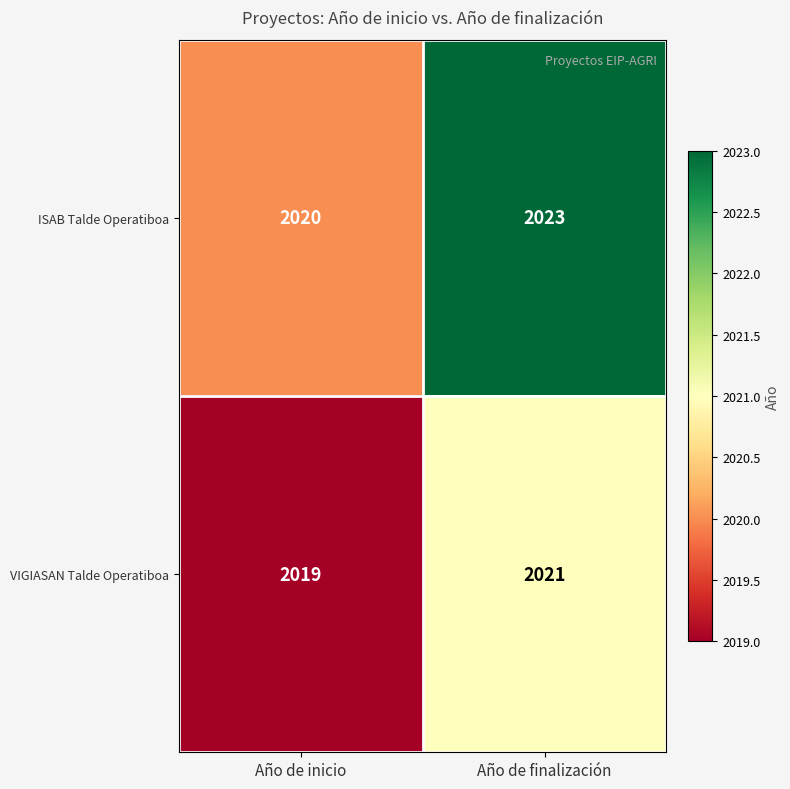

At which category is the sum across all series the highest?

Año de finalización